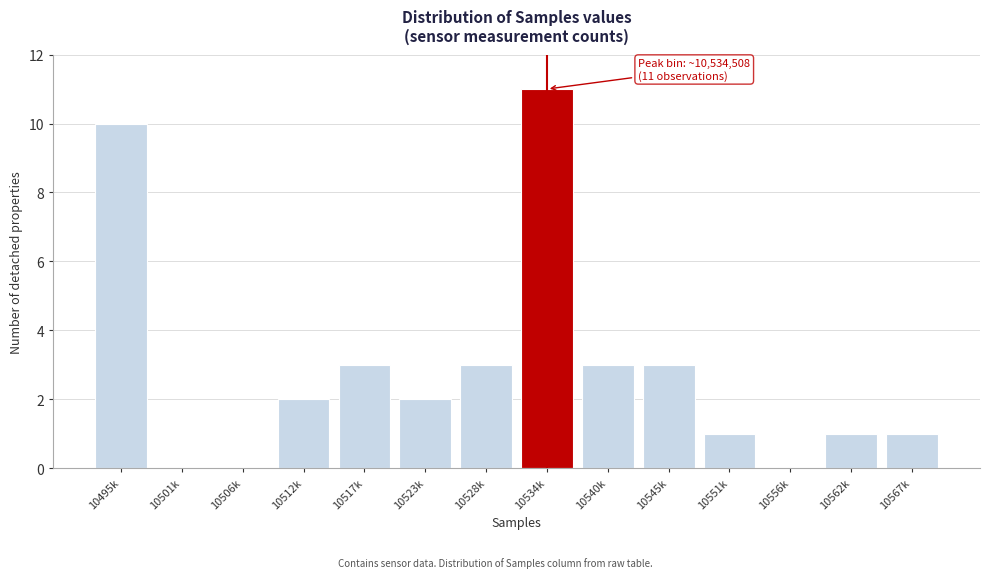

Reading left to right, transcribe all the data shown in this chart.

10495k=10	10501k=0	10506k=0	10512k=2	10517k=3	10523k=2	10528k=3	10534k=11	10540k=3	10545k=3	10551k=1	10556k=0	10562k=1	10567k=1